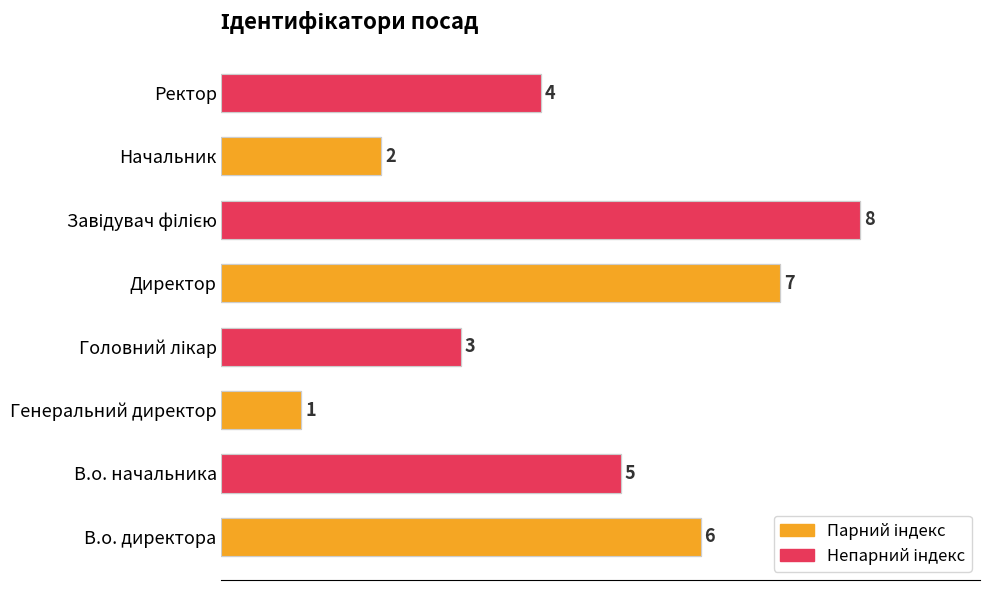

What is the smallest value displayed?

1